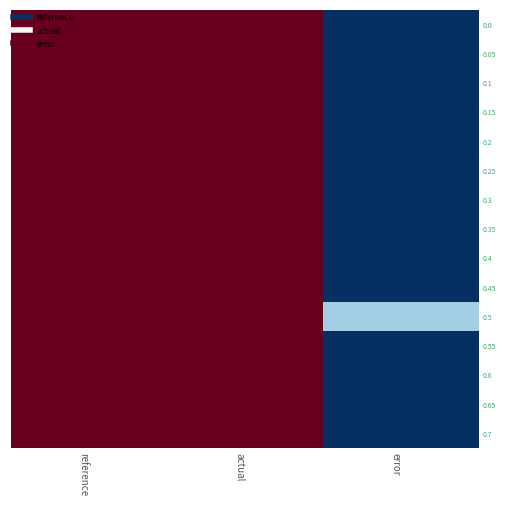

At actual, list the series in order from largest to smallest.

0.0, 0.05, 0.1, 0.15, 0.2, 0.25, 0.3, 0.35, 0.4, 0.45, 0.5, 0.55, 0.6, 0.65, 0.7